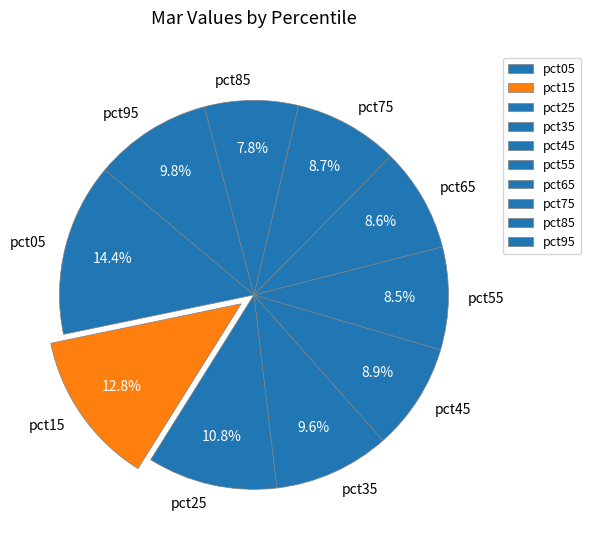

Between pct15 and pct65, which is larger?

pct15